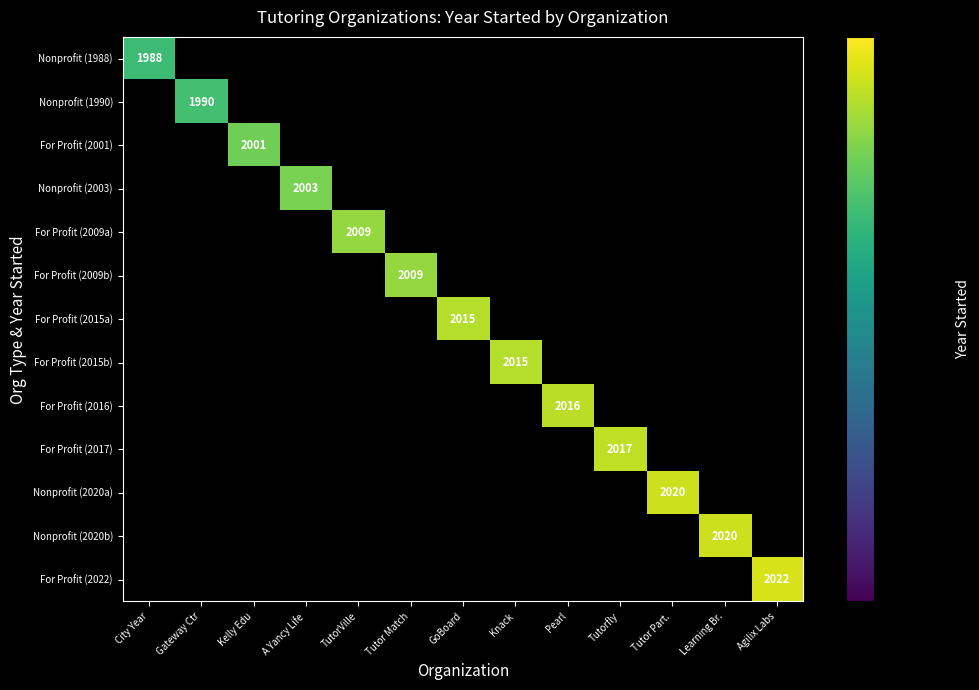

Between Kelly Edu and Tutor Part., which is larger?

Tutor Part.